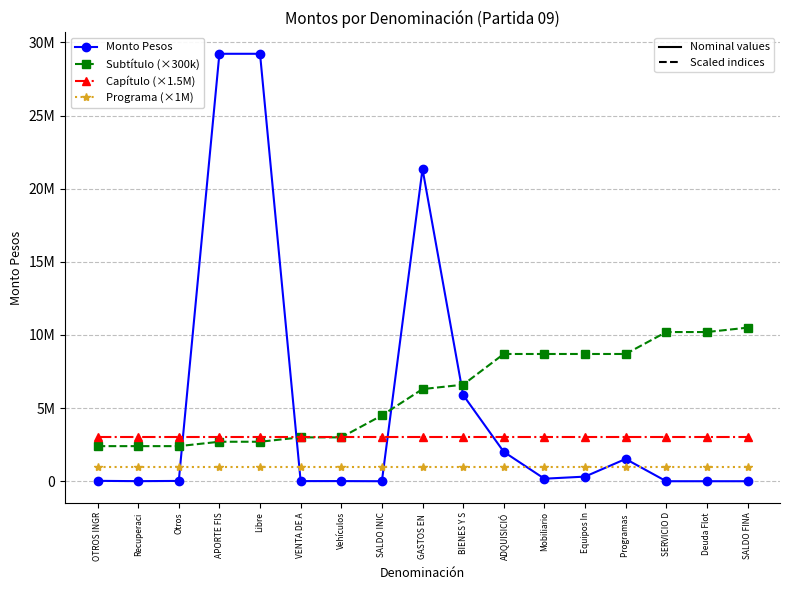

What position from the left is VENTA DE A?

6